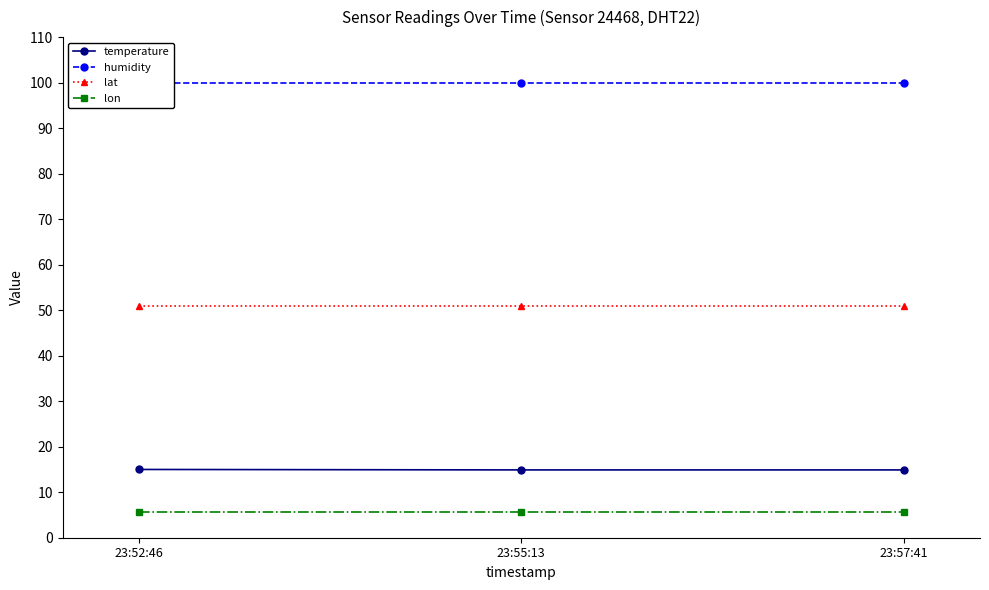

Which has a higher value, 23:52:46 or 23:57:41?

23:52:46